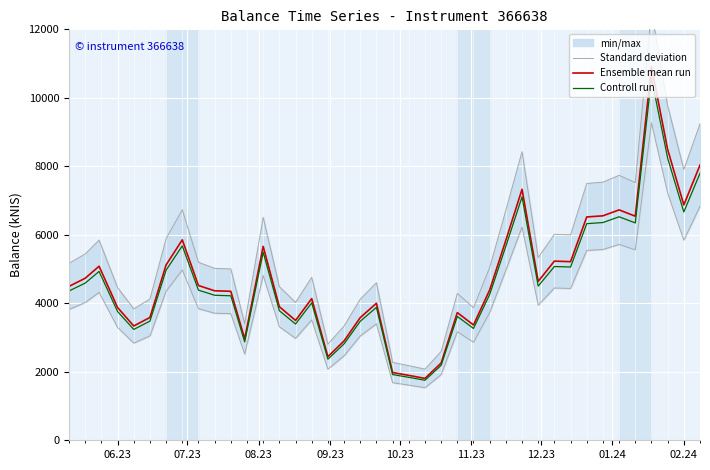

What is the lowest value of the Controll run series?

1752.3